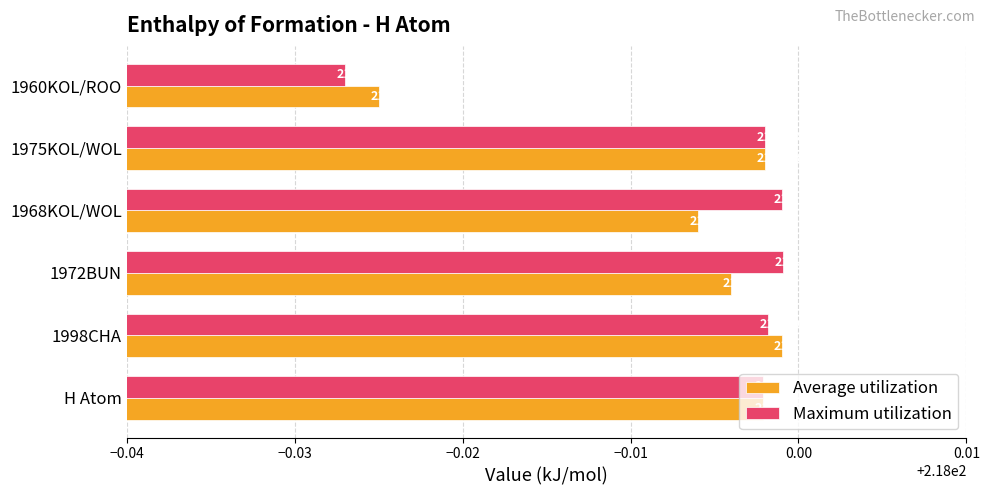

At which category is the sum across all series the highest?

1998CHA